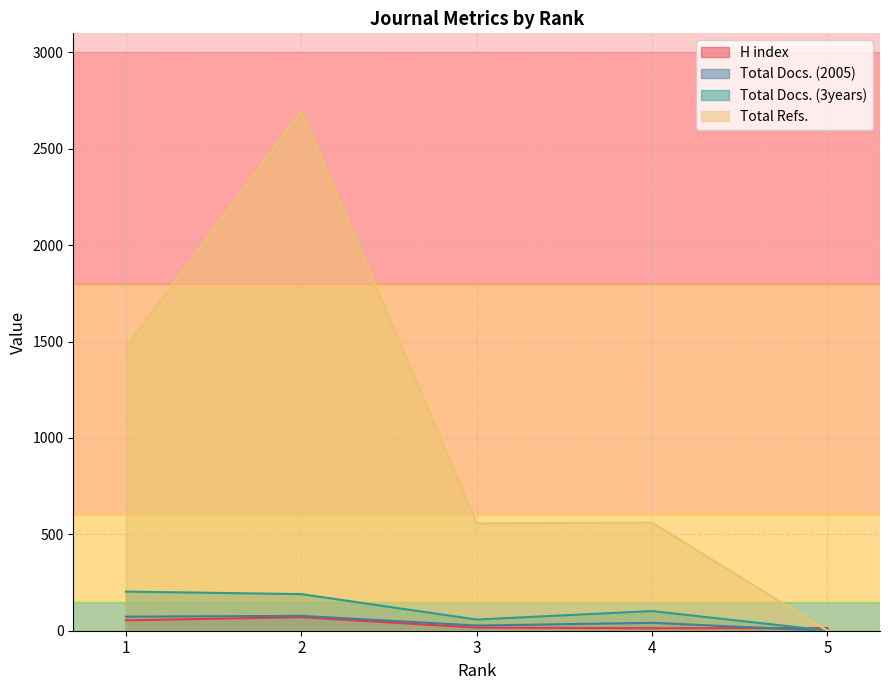

The value of Total Docs. (2005) at 2 is 103. True or false?

False